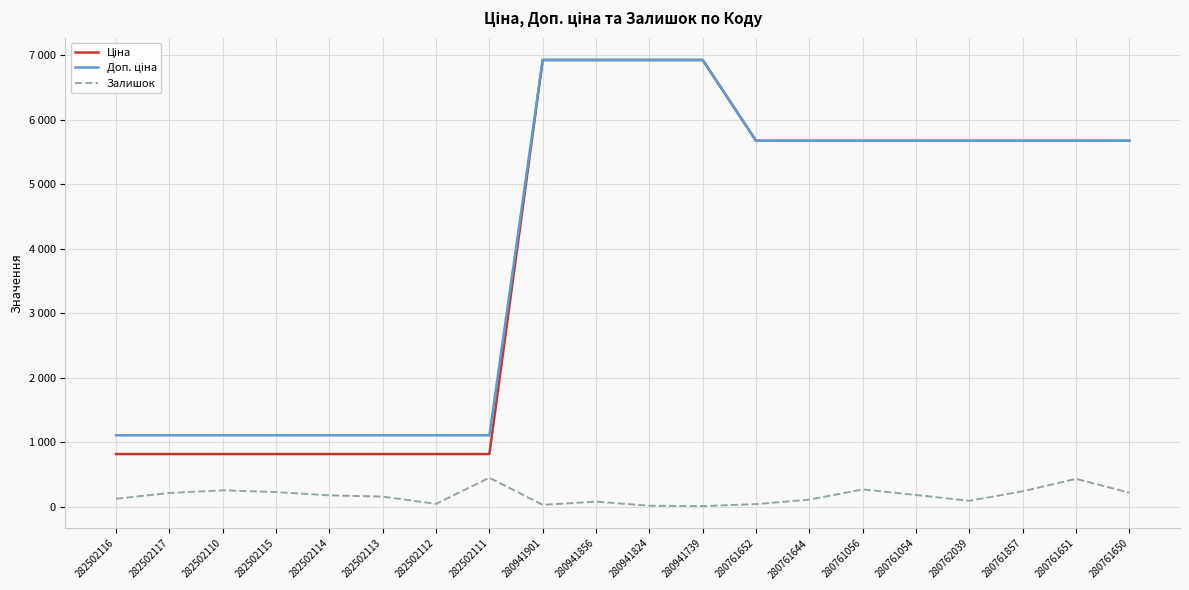

Is this an area chart (filled region under the line)?

No